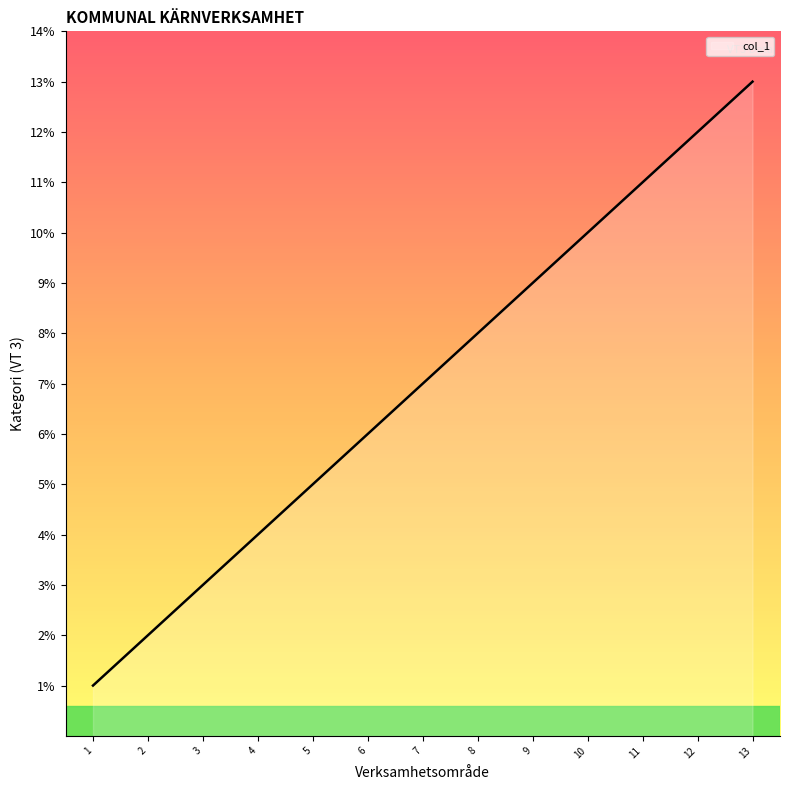

What is the sum of the values at 3 and 12?

15